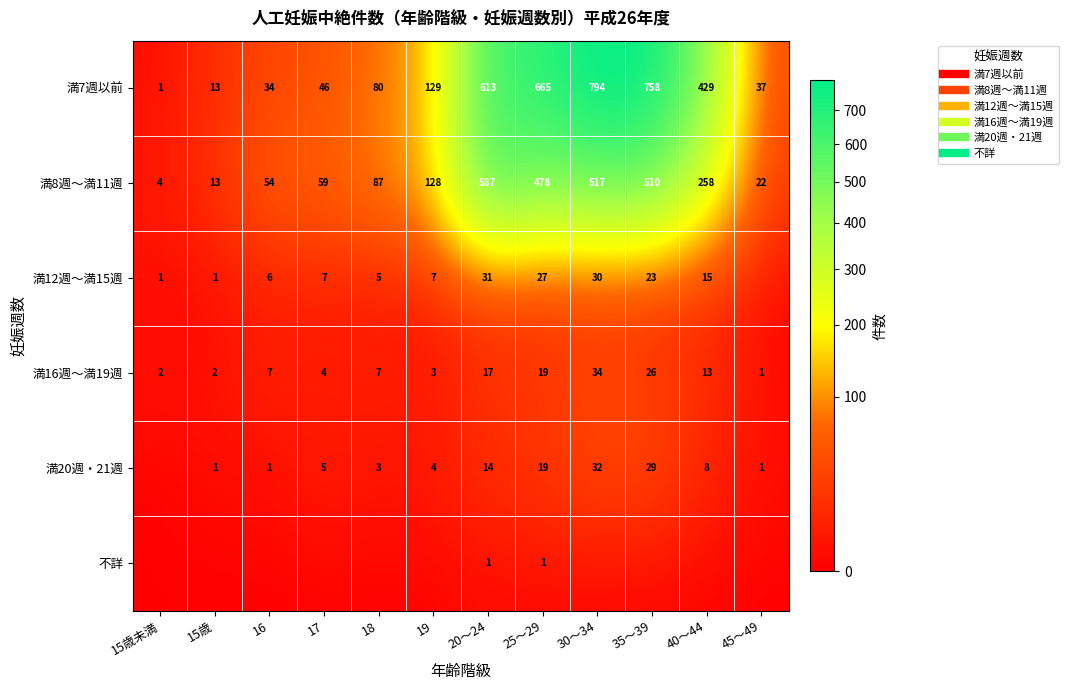

Which series has the largest total across all categories?

満7週以前